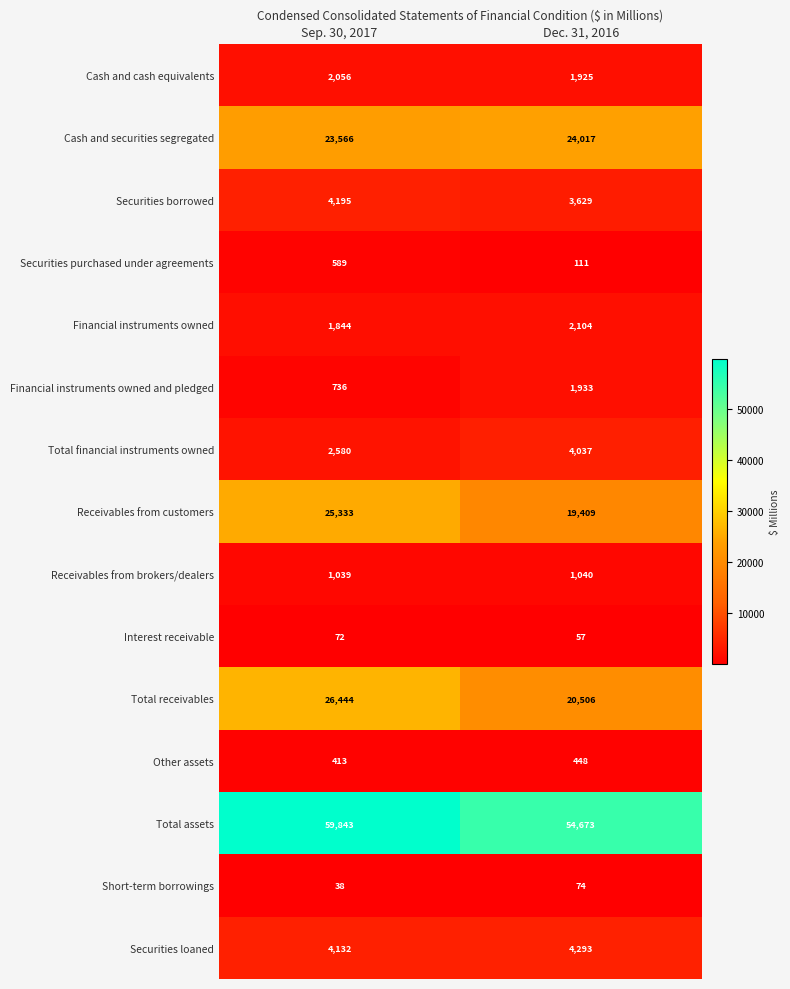

What is the greatest value displayed?

59843